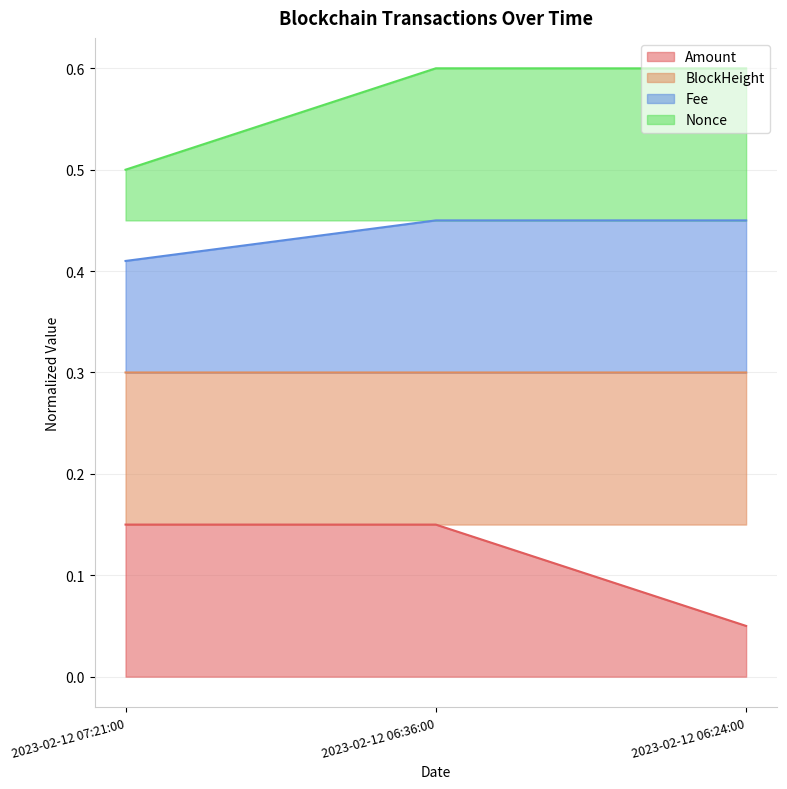

Rank the categories by Nonce value from highest to lowest.

2023-02-12 06:36:00, 2023-02-12 06:24:00, 2023-02-12 07:21:00